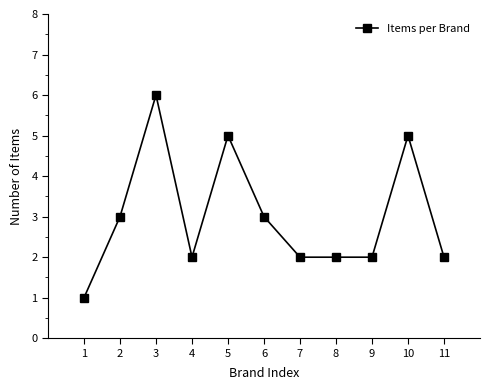

Is it true that the value at 5 is 2?

False